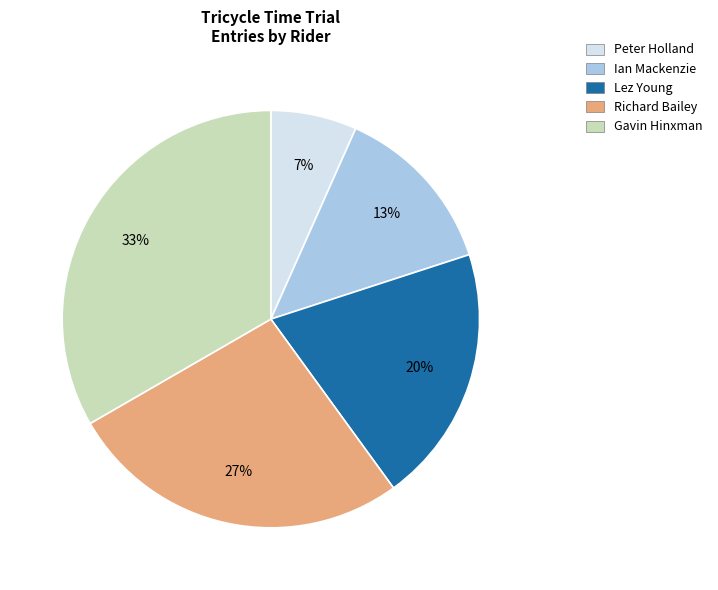

To the nearest percent, what portion does Peter Holland represent?

7%